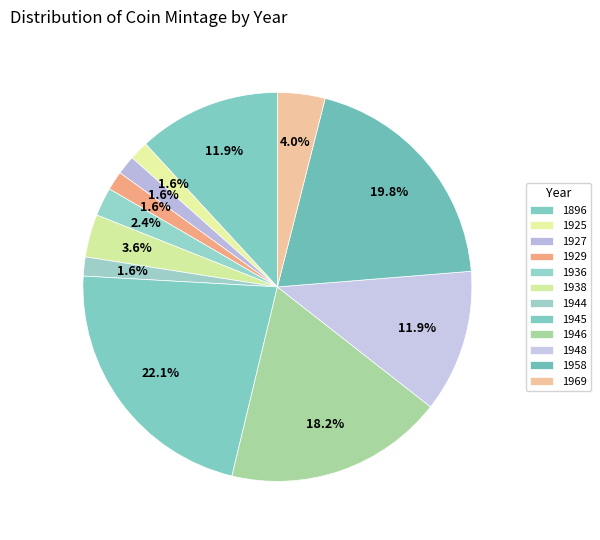

Is it true that 1946 is 18% of the pie?

True